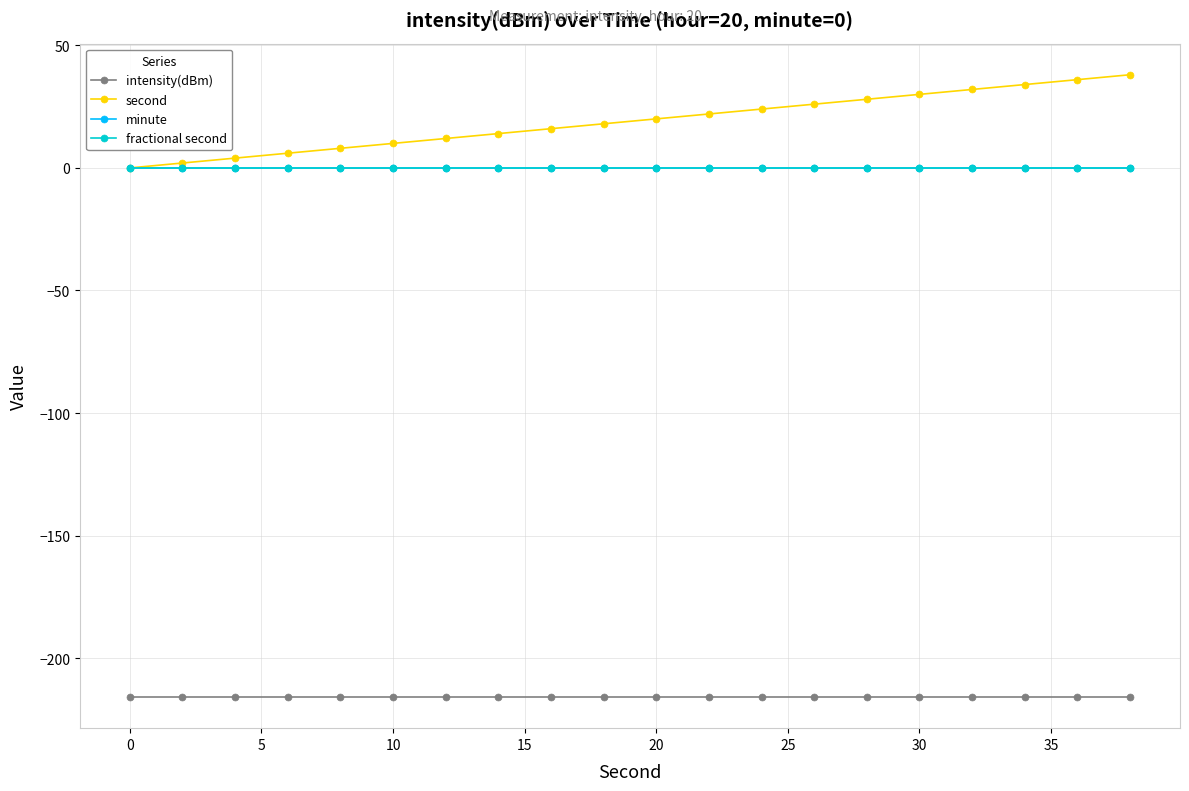

What is the minimum value shown in the chart?

-215.8